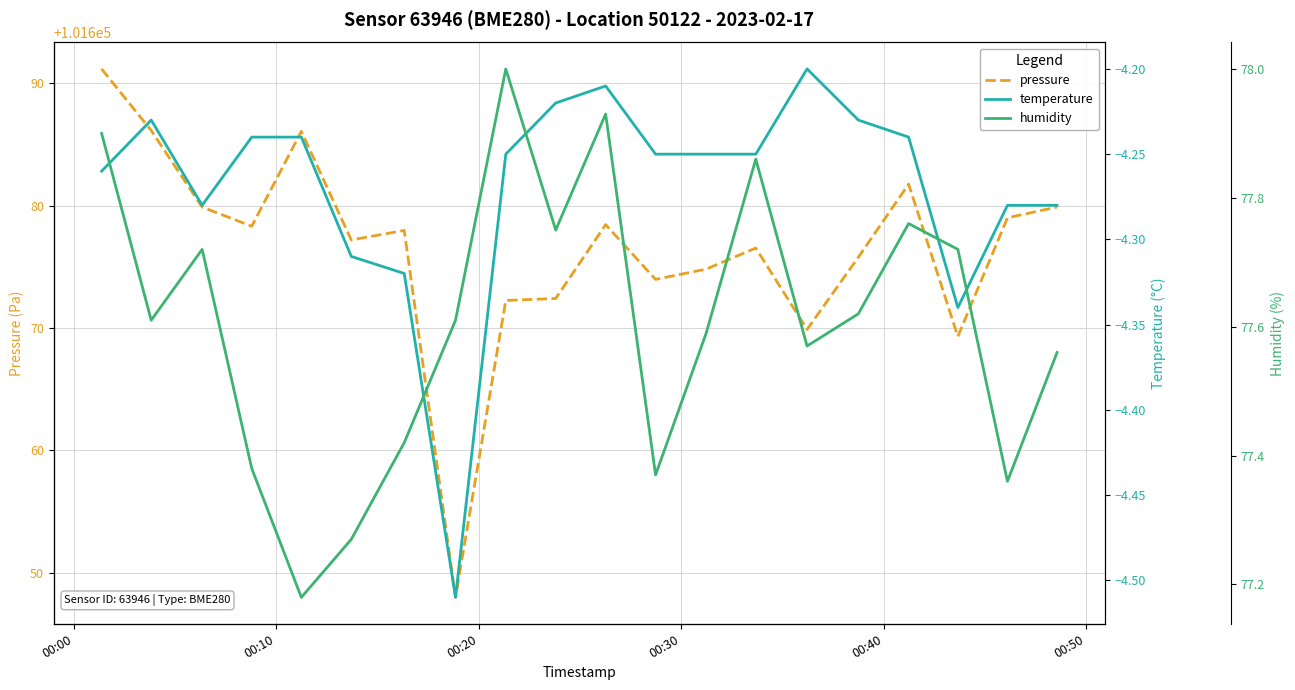

What is the minimum value for pressure?

101648.0